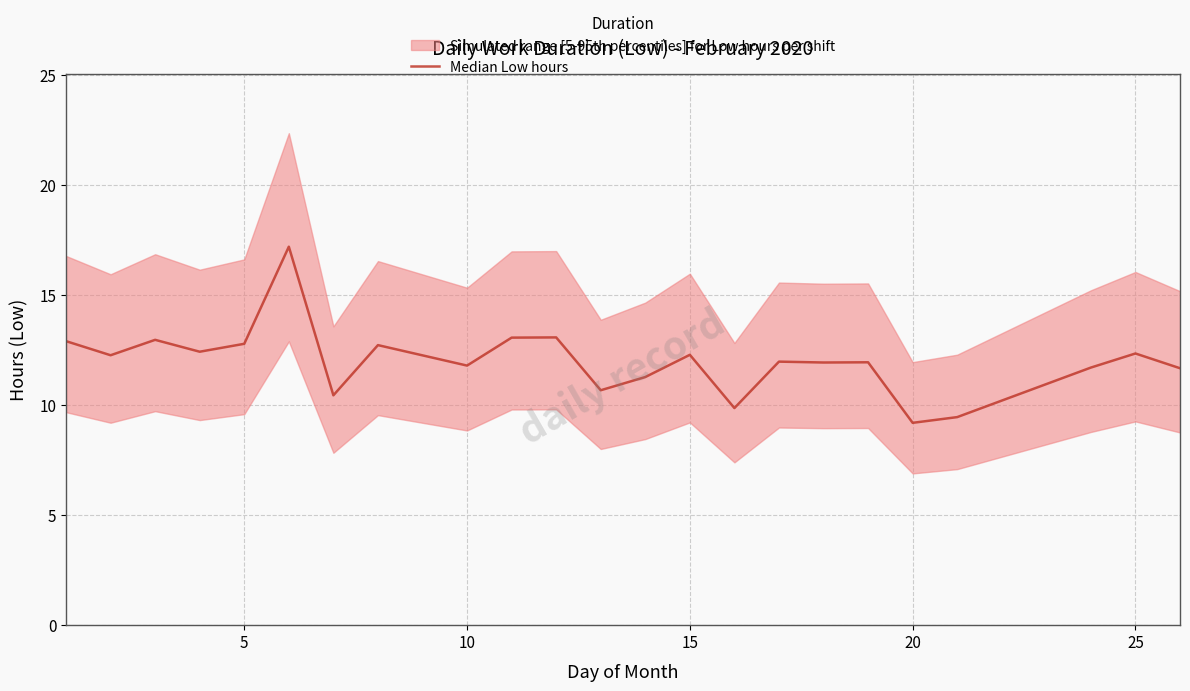

How many data points does each series have?

23